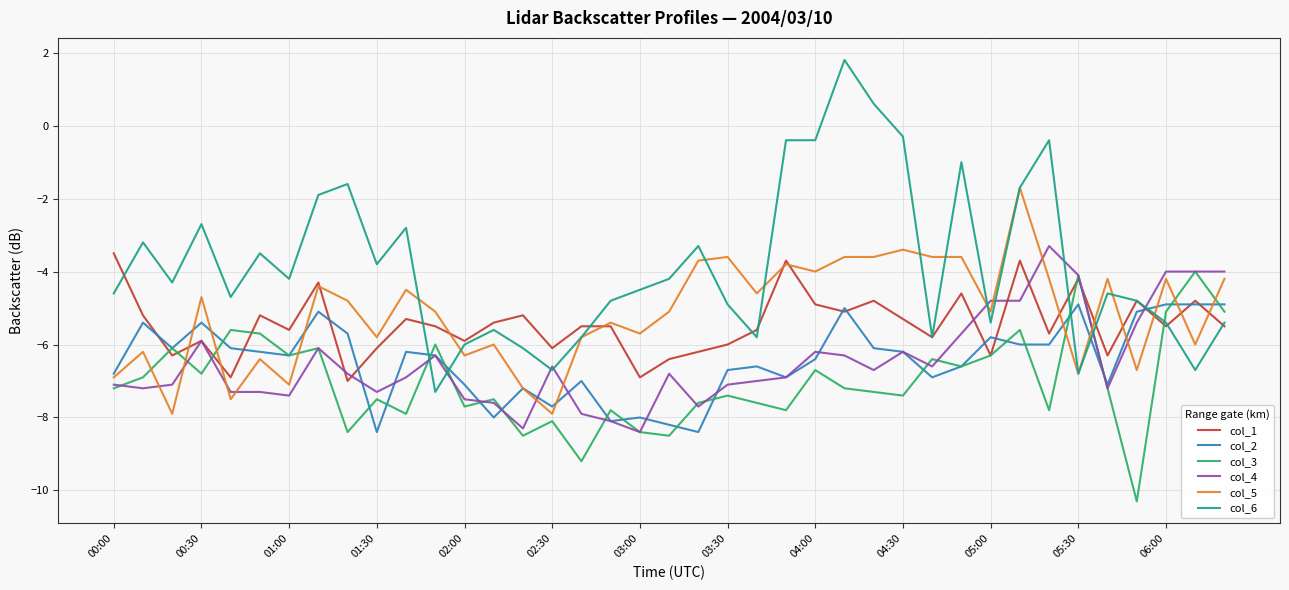

What are all the series names shown in the legend?

col_1, col_2, col_3, col_4, col_5, col_6